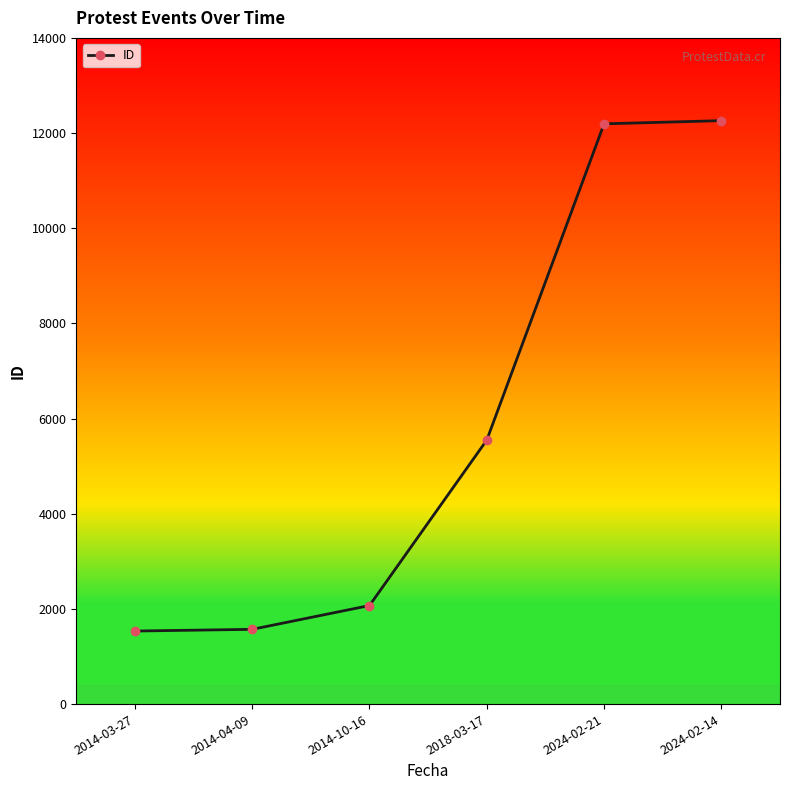

True or false: there are more than 1 points higher than both neighbors.

False